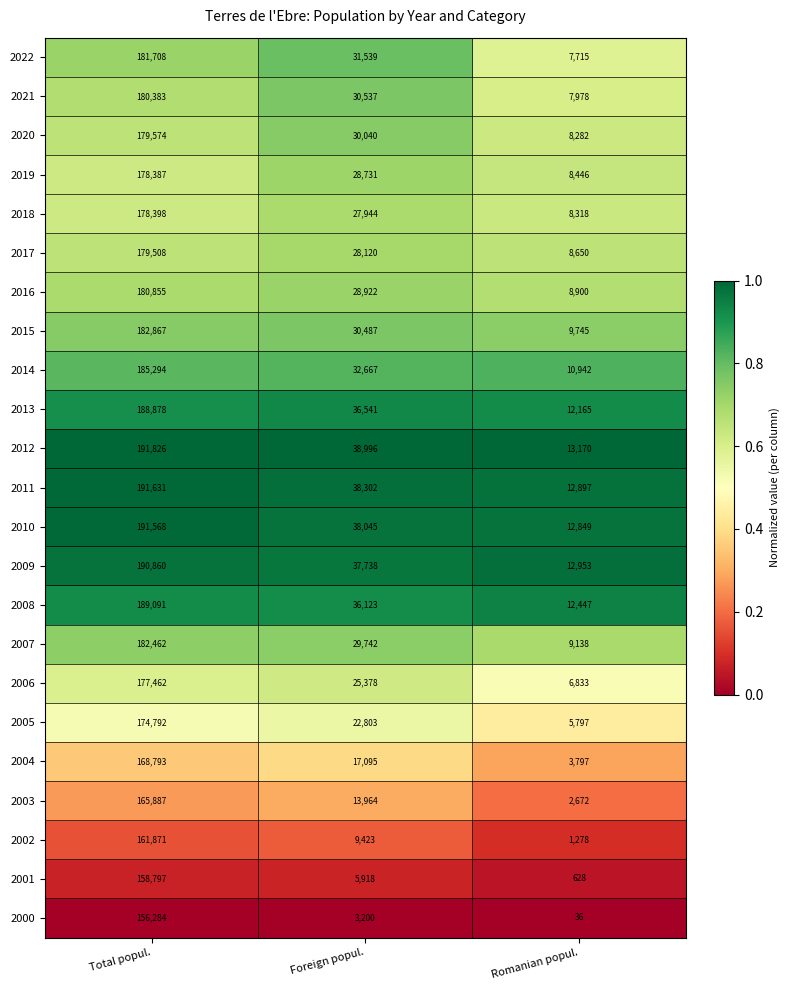

What is the total value across all series at Romanian popul.?

185636